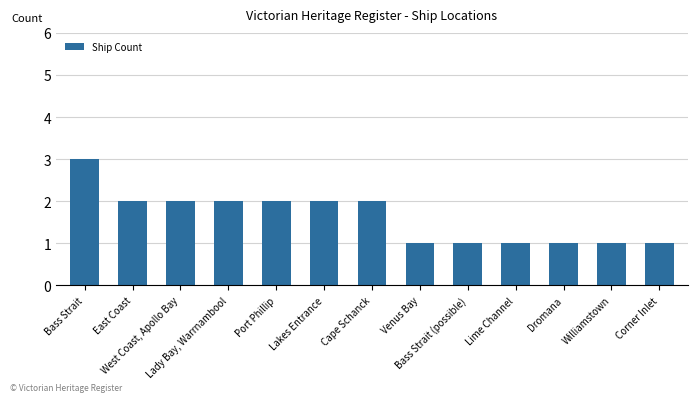

What is the value of the 5th bar from the left?

2